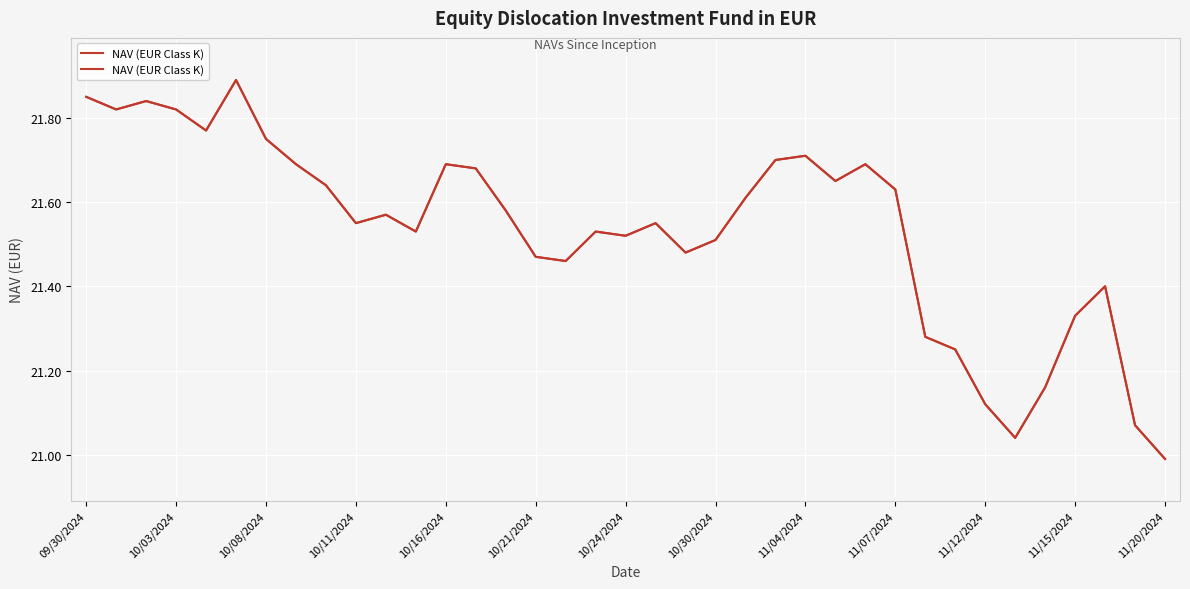

Reading left to right, what are all the values shown in this chart?

21.9	21.8	21.8	21.8	21.8	21.9	21.8	21.7	21.6	21.6	21.6	21.5	21.7	21.7	21.6	21.5	21.5	21.5	21.5	21.6	21.5	21.5	21.6	21.7	21.7	21.6	21.7	21.6	21.3	21.2	21.1	21.0	21.2	21.3	21.4	21.1	21.0